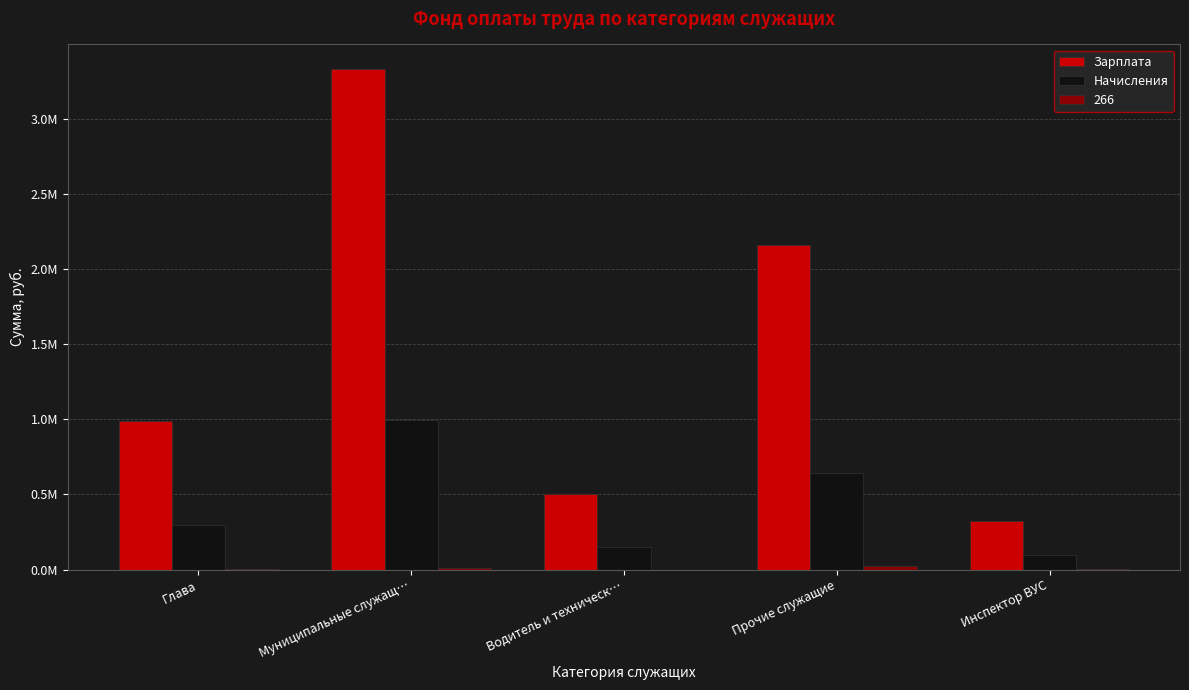

At which label does Зарплата first exceed 987373?

Глава